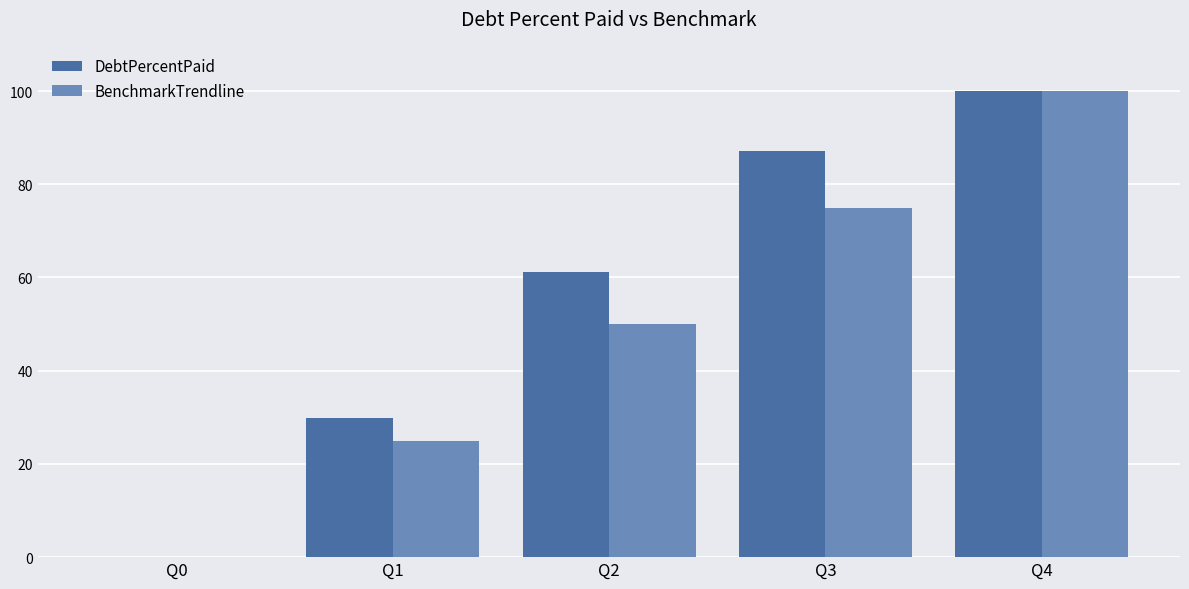

At which label does DebtPercentPaid reach its peak?

Q4